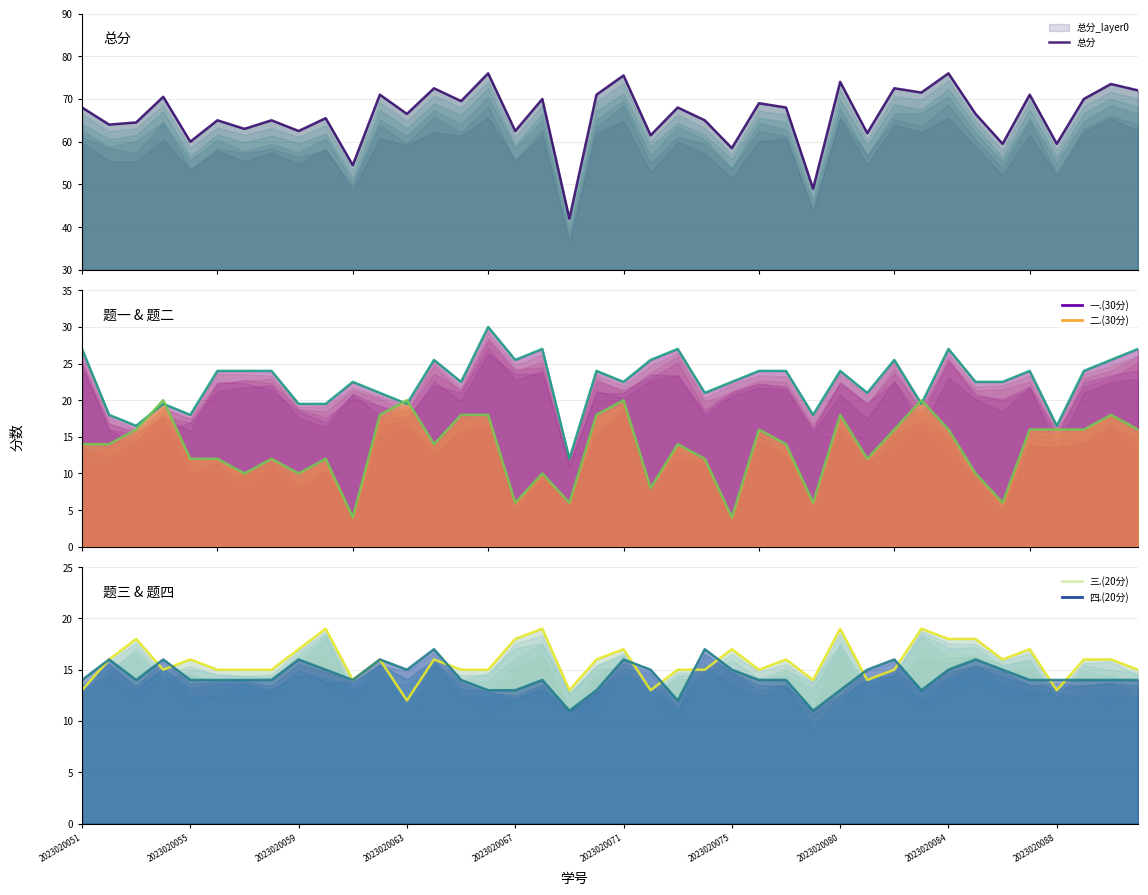

The 三.(20分) series shows 5.6 at 28. True or false?

False